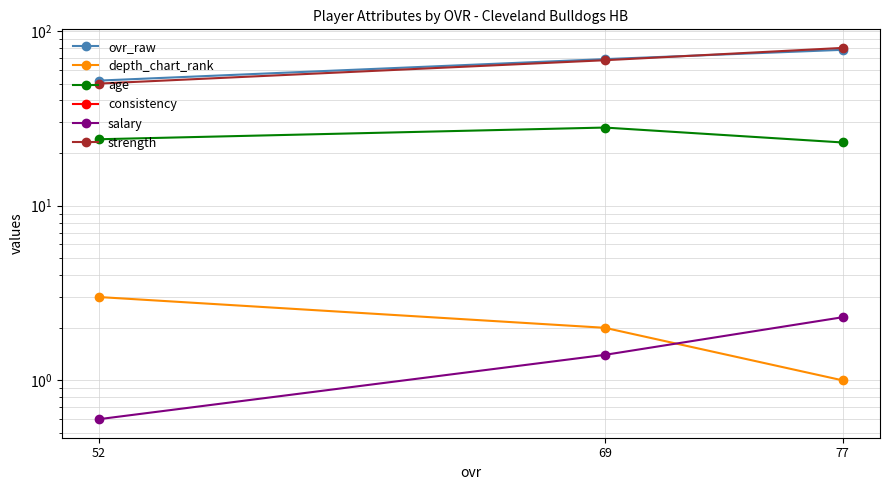

Which category has the lowest value in the strength series?

52